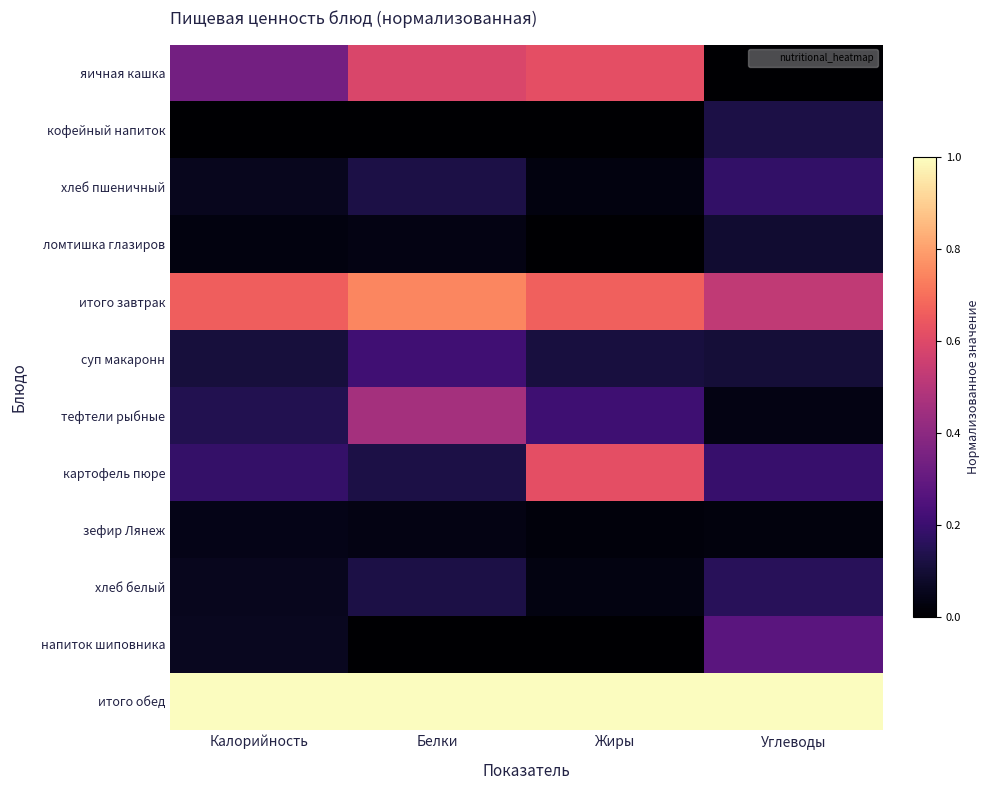

Which has a higher value, Белки or Жиры?

Жиры